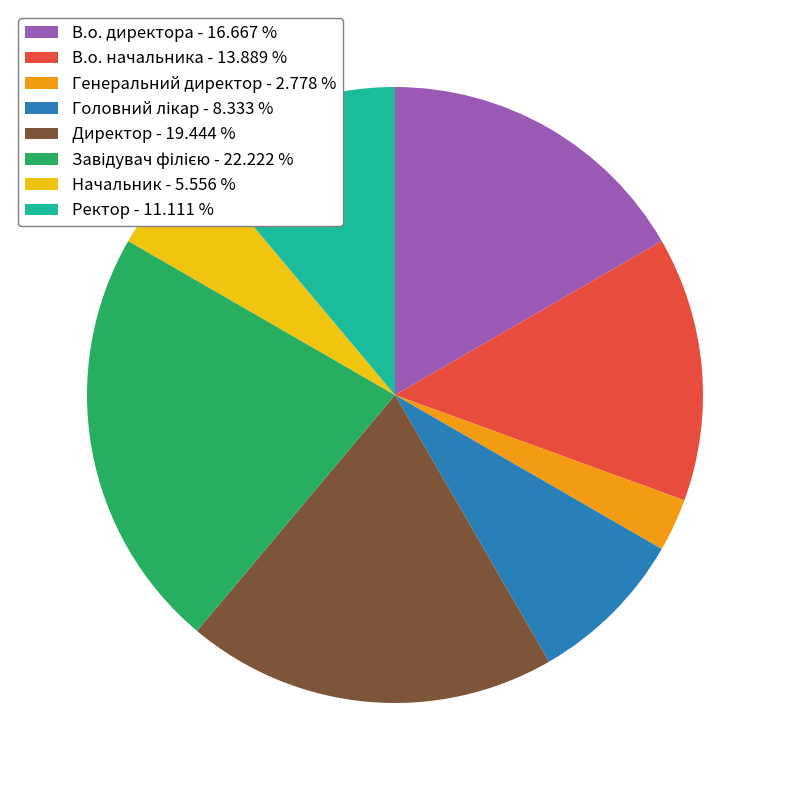

True or false: В.о. директора accounts for 31% of the total.

False